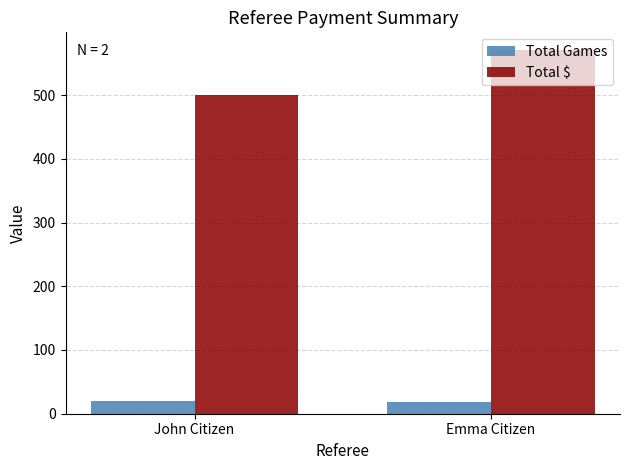

What is the spread (max minus min) of values at John Citizen?

480